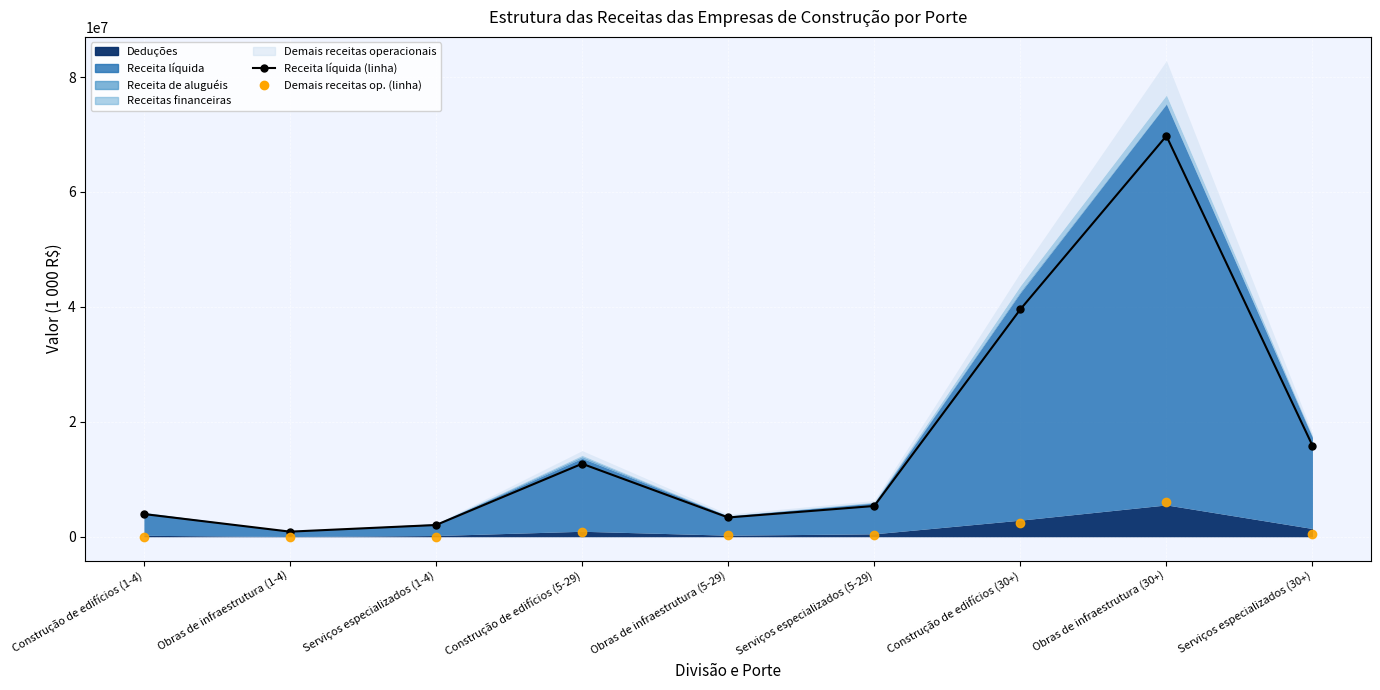

Which series has the largest range (max minus min)?

Receita líquida (linha)